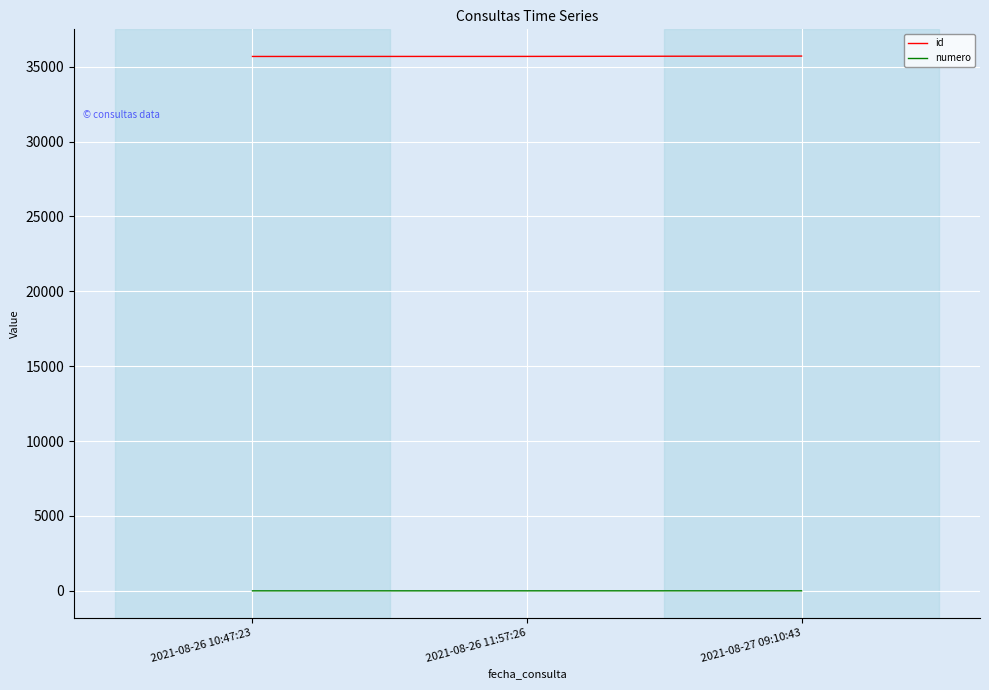

Count the id values in the range 35685 to 35711.

3